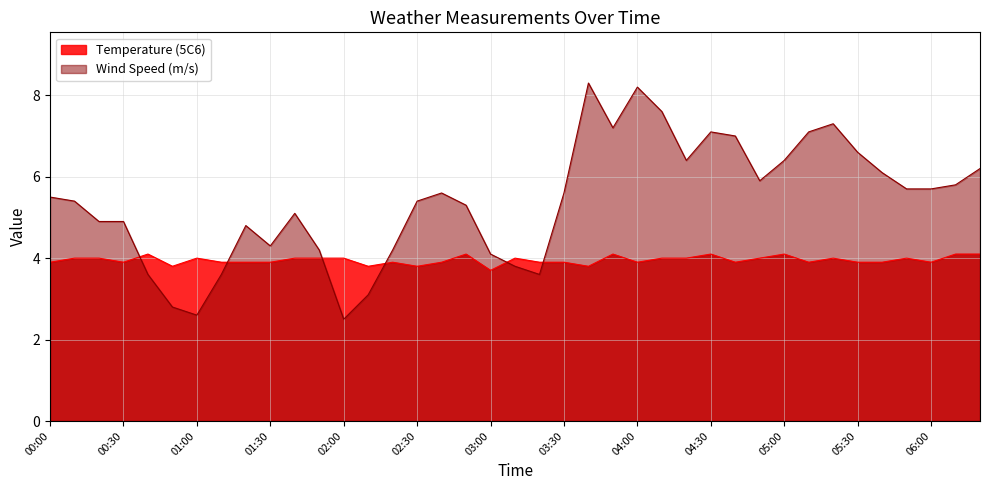

What is the label of the 4th point from the left?

00:30